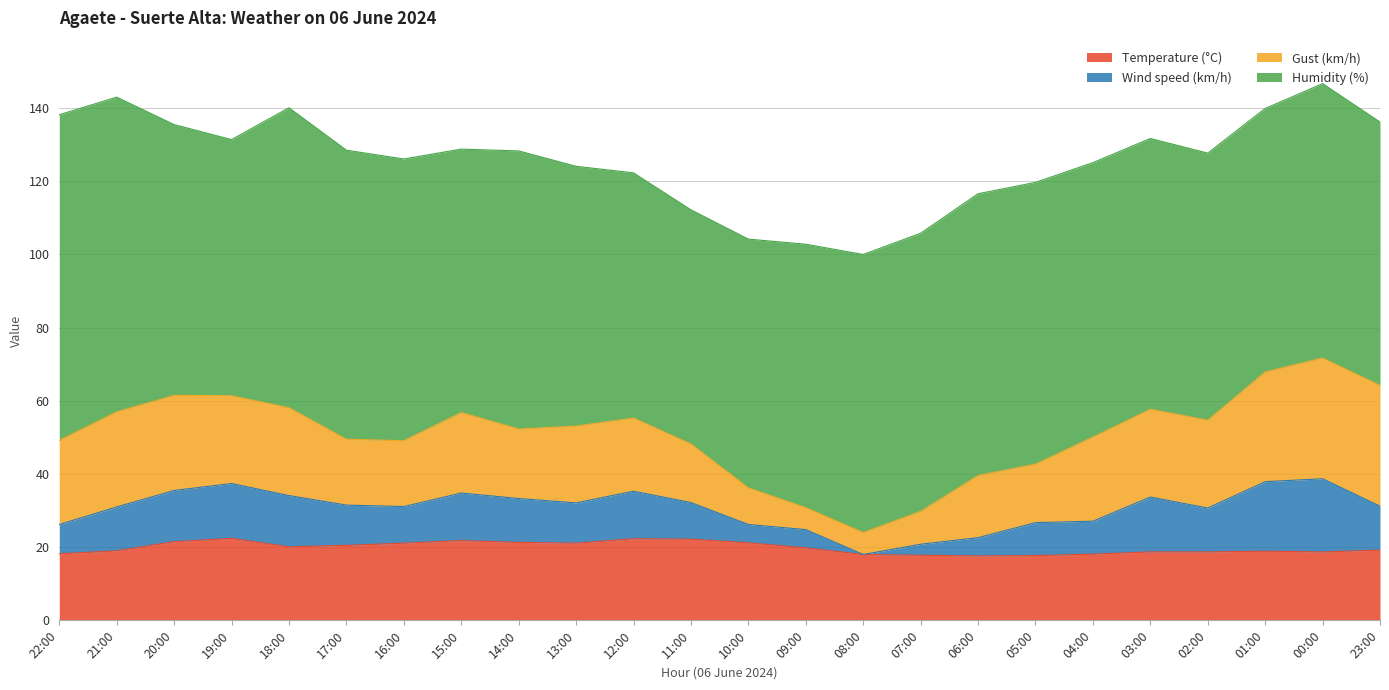

What is the label of the 7th point from the right?

05:00